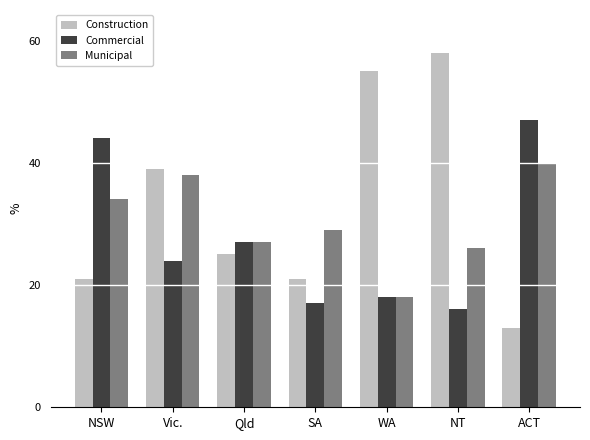

Which series has the largest total across all categories?

Construction